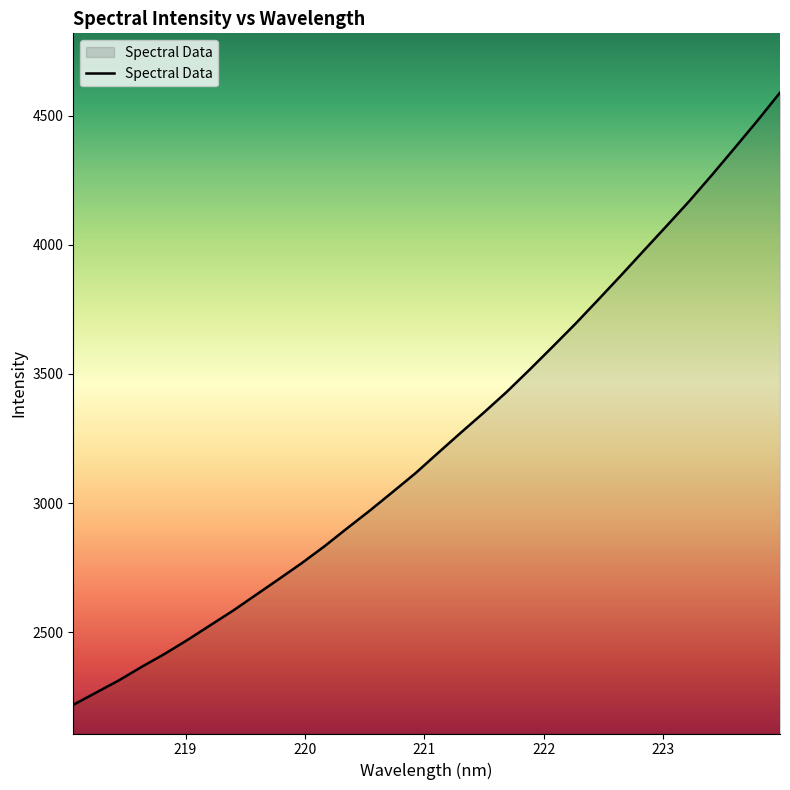

What is the difference between the maximum and minimum values?

2369.3